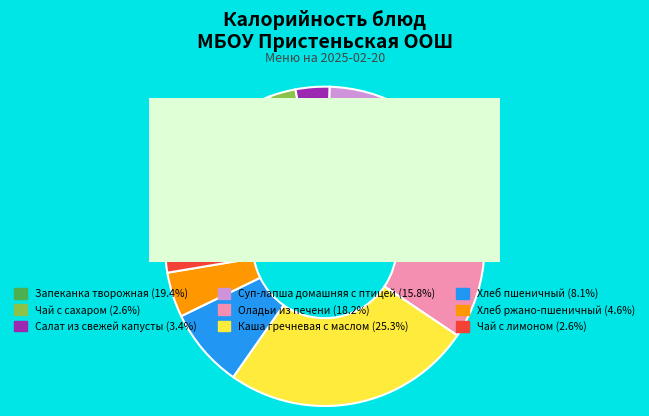

Is Чай с сахаром the majority of the pie?

No